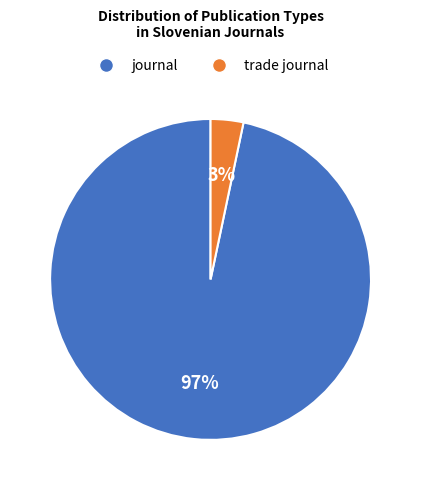

Which has a higher value, journal or trade journal?

journal